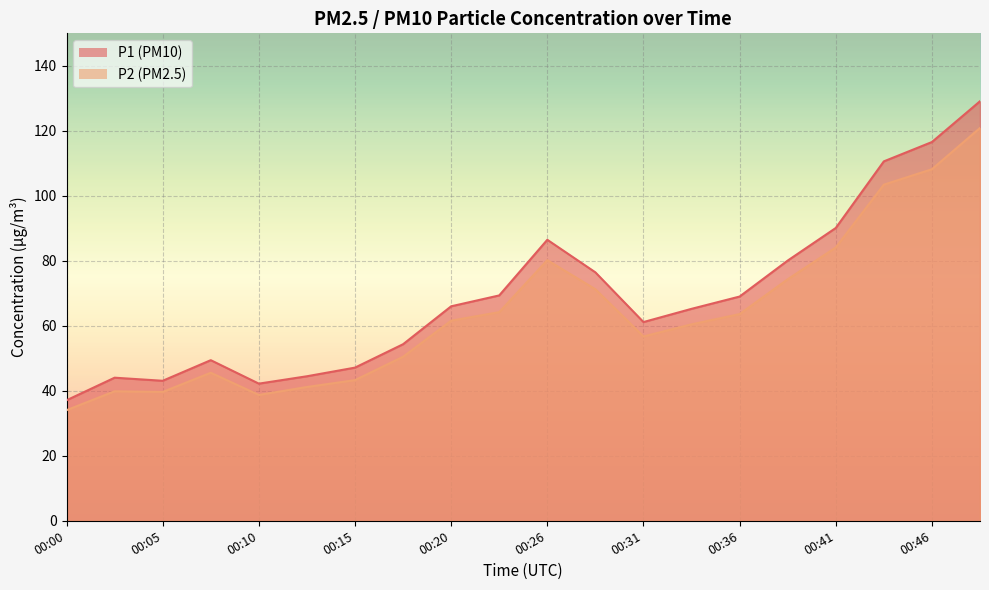

Which series has the largest total across all categories?

P1